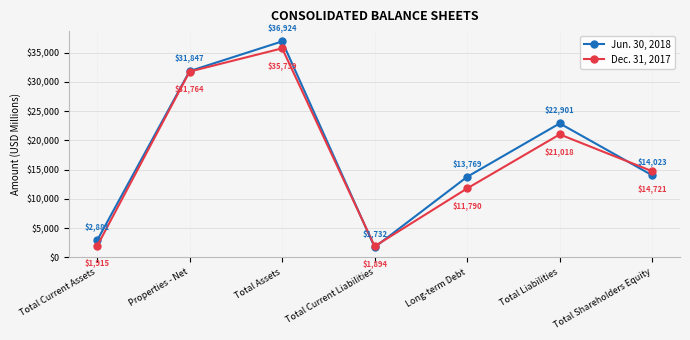

What is the label of the 3rd point from the right?

Long-term Debt